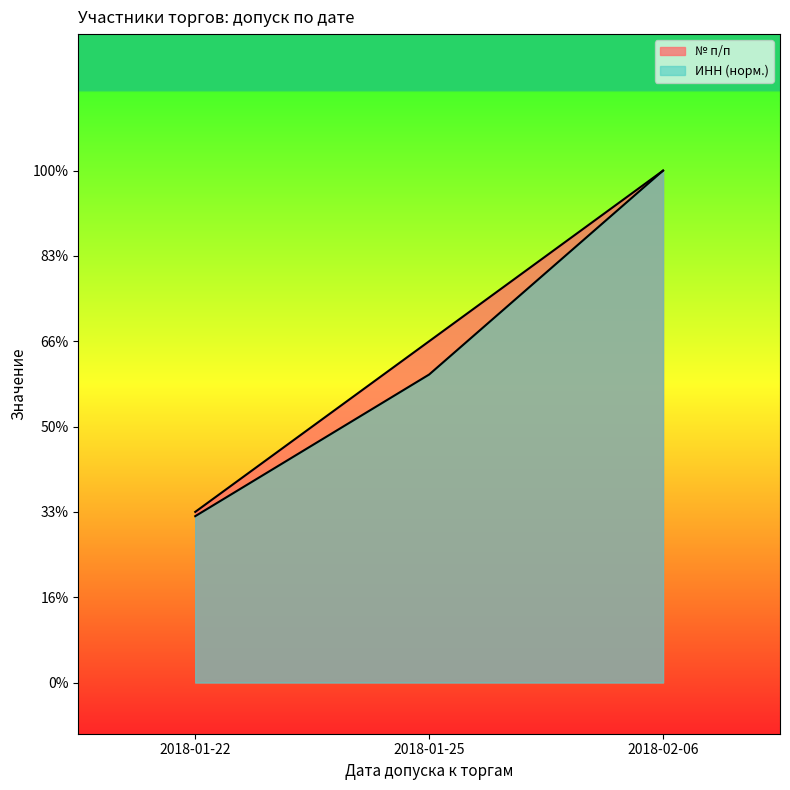

Rank the series by their average value, from highest to lowest.

№ п/п, ИНН (scaled)